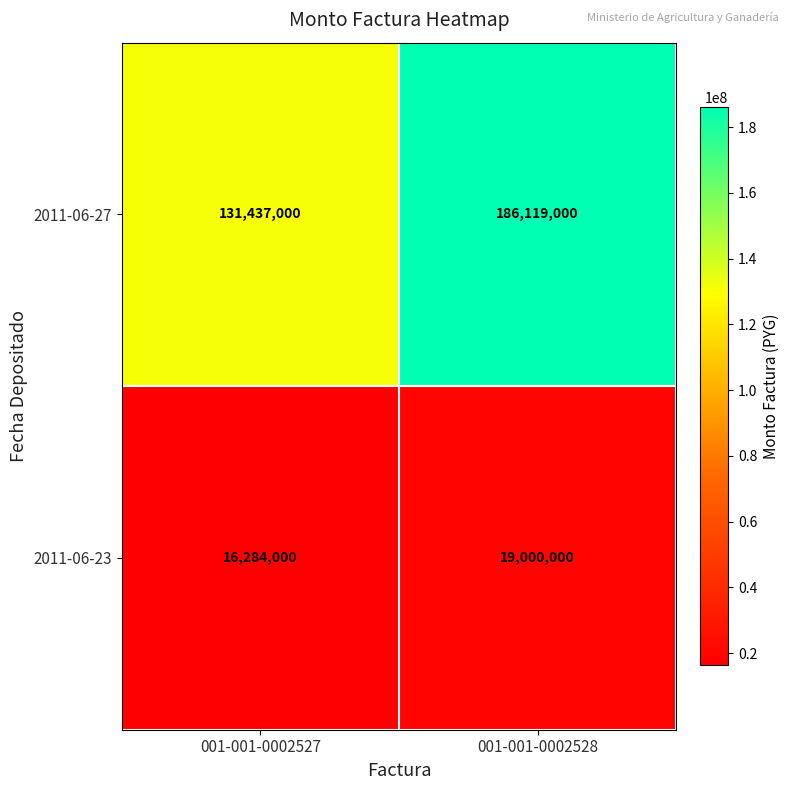

How many data points does each series have?

2